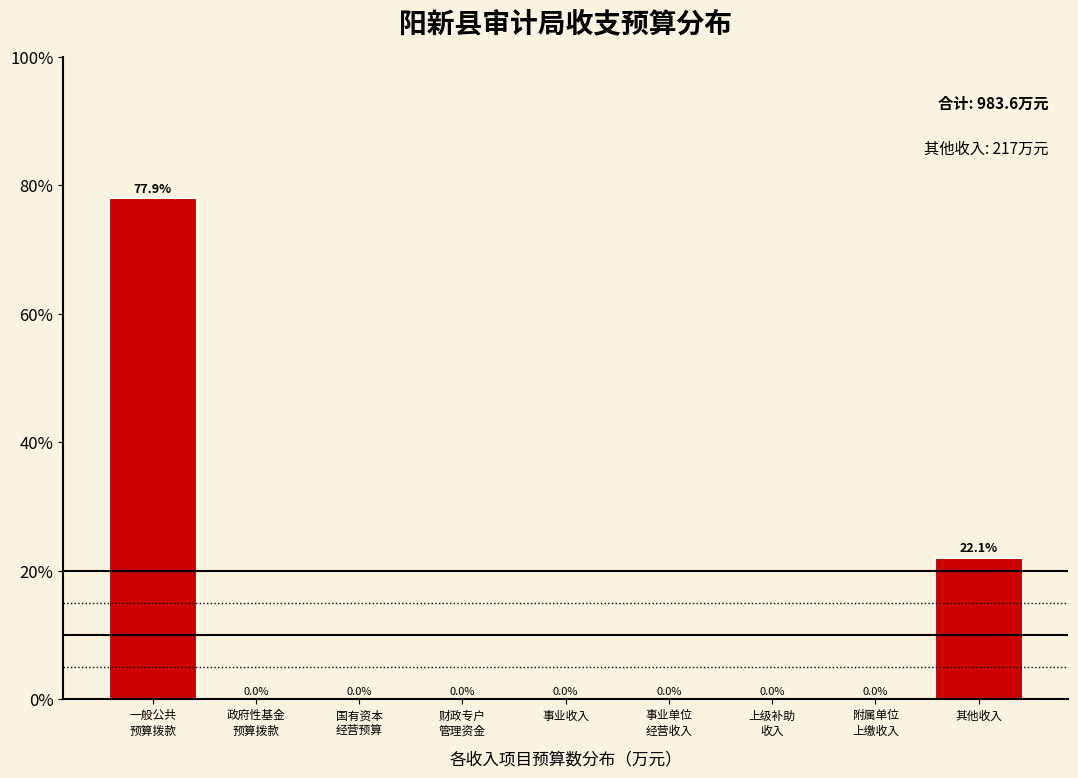

The value at 其他收入 is 9.7. True or false?

False